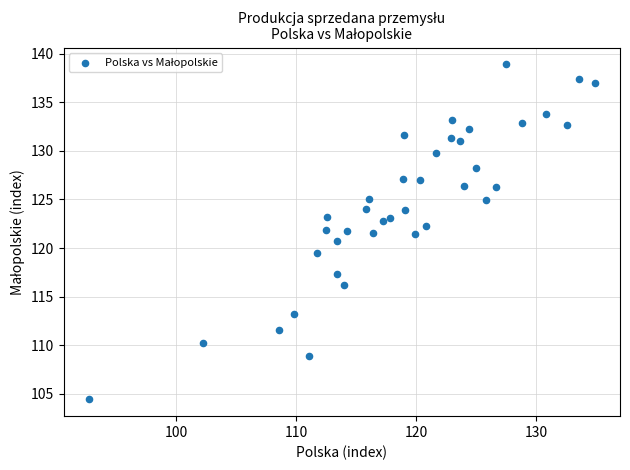

What is the range of Y values (max minus min)?

34.5